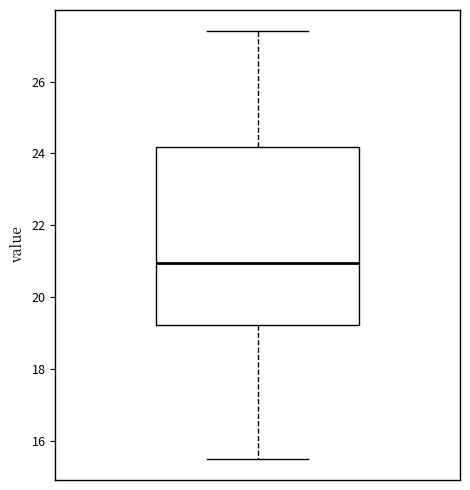

Transcribe this box plot: give where the median line is, the range the box spans, and where the two whiskers end, as read against the y-axis. The values are not printed on the chart, so give them approximately, as read against the axis.

median 21.0, box 19.2 to 24.2, whiskers 15.6 to 27.4